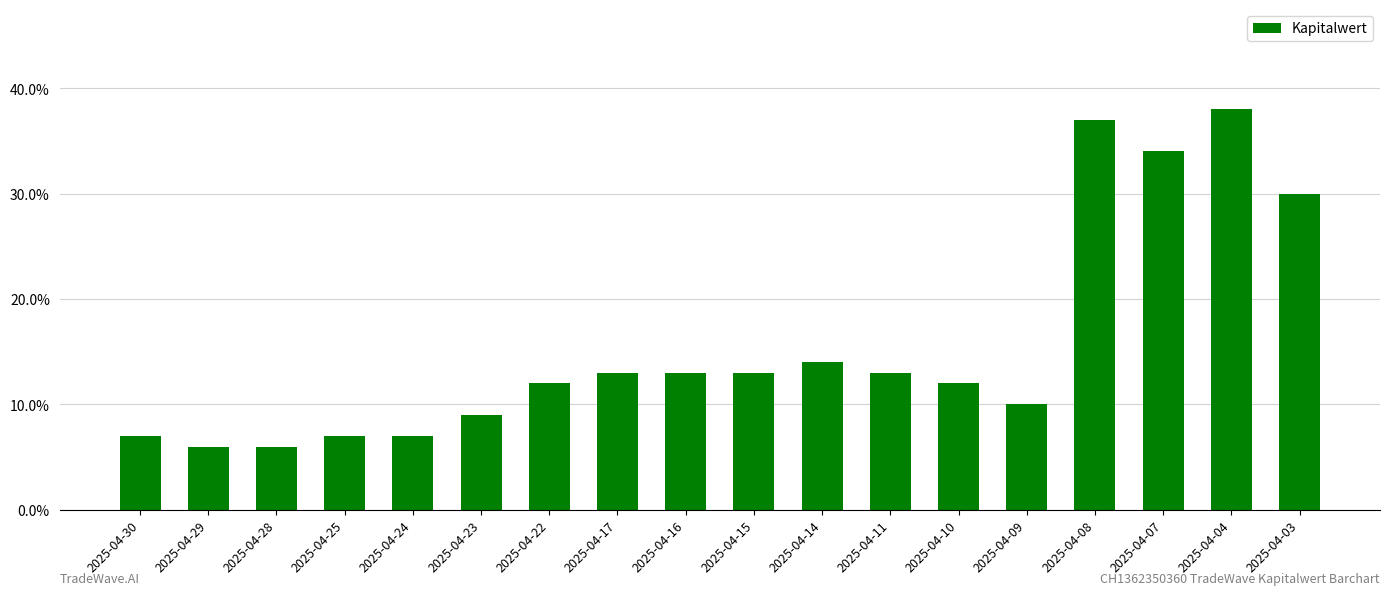

True or false: the data shows 0.0 at 2025-04-24.

False